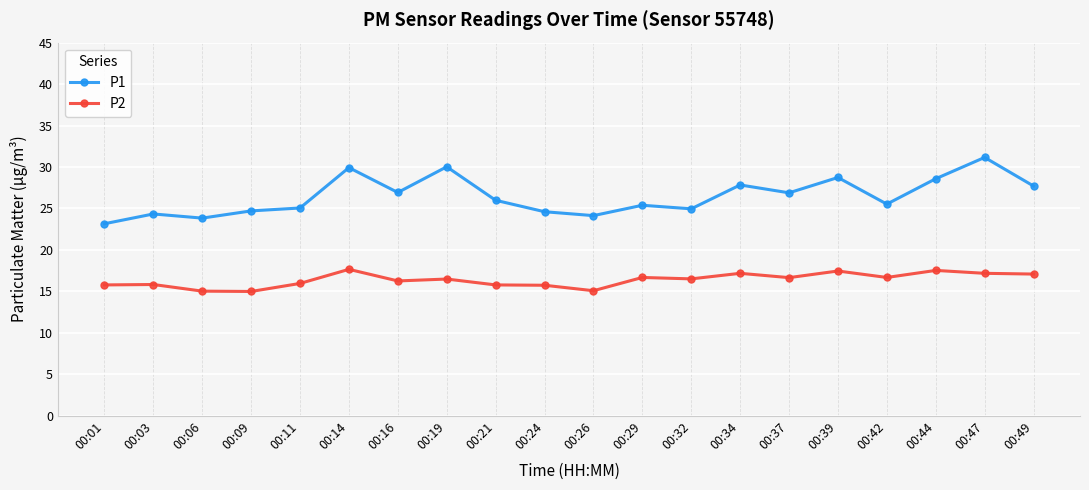

What is the sum of all P1 values?

529.4